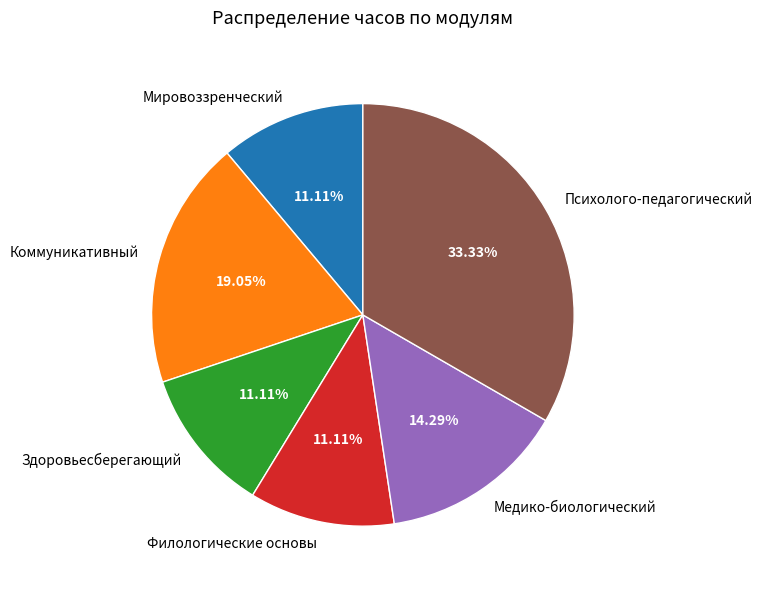

What is the total percentage of Филологические основы and Медико-биологический?

25.4%